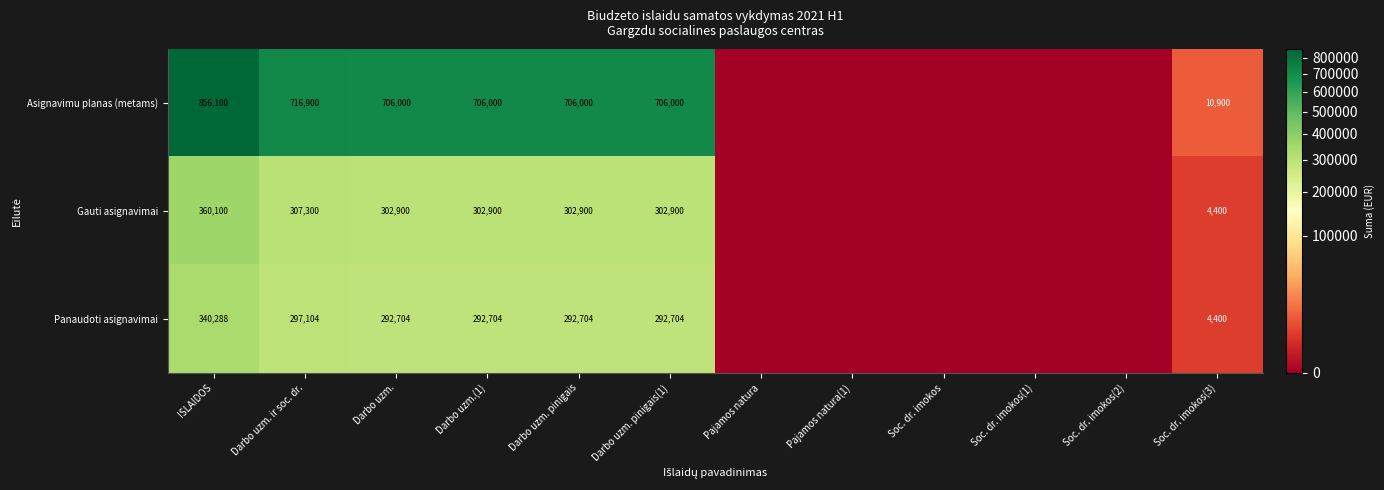

How many distinct data groups are displayed?

3